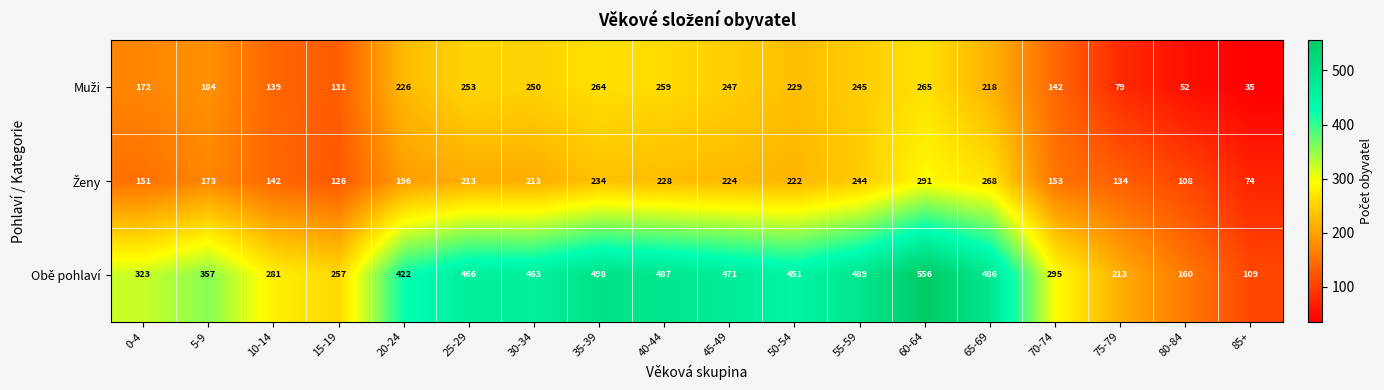

What is the difference between the highest and lowest values at 50-54?

229